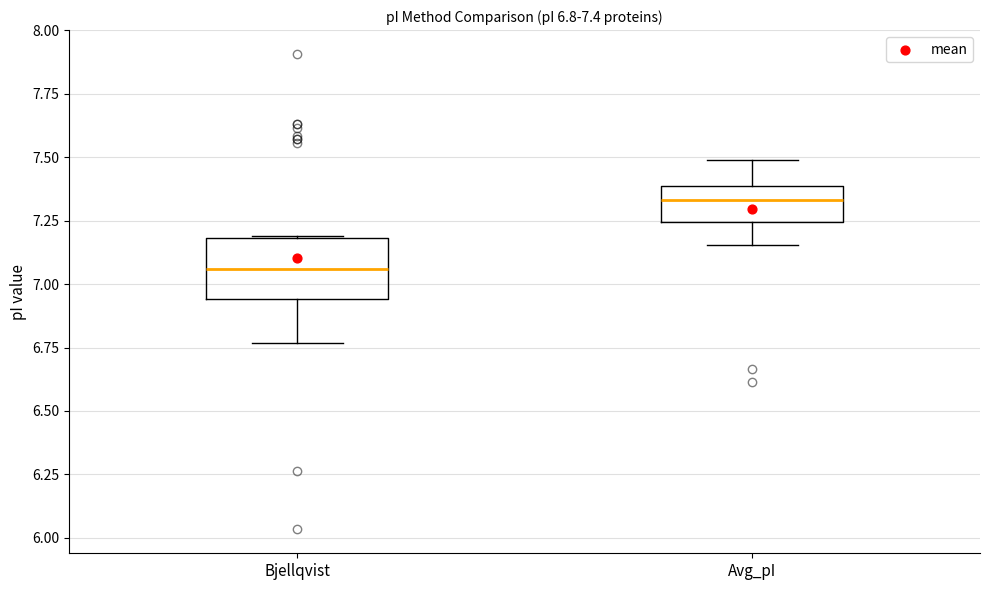

Which box is the tallest, from its lower edge to its upper edge?

Bjellqvist